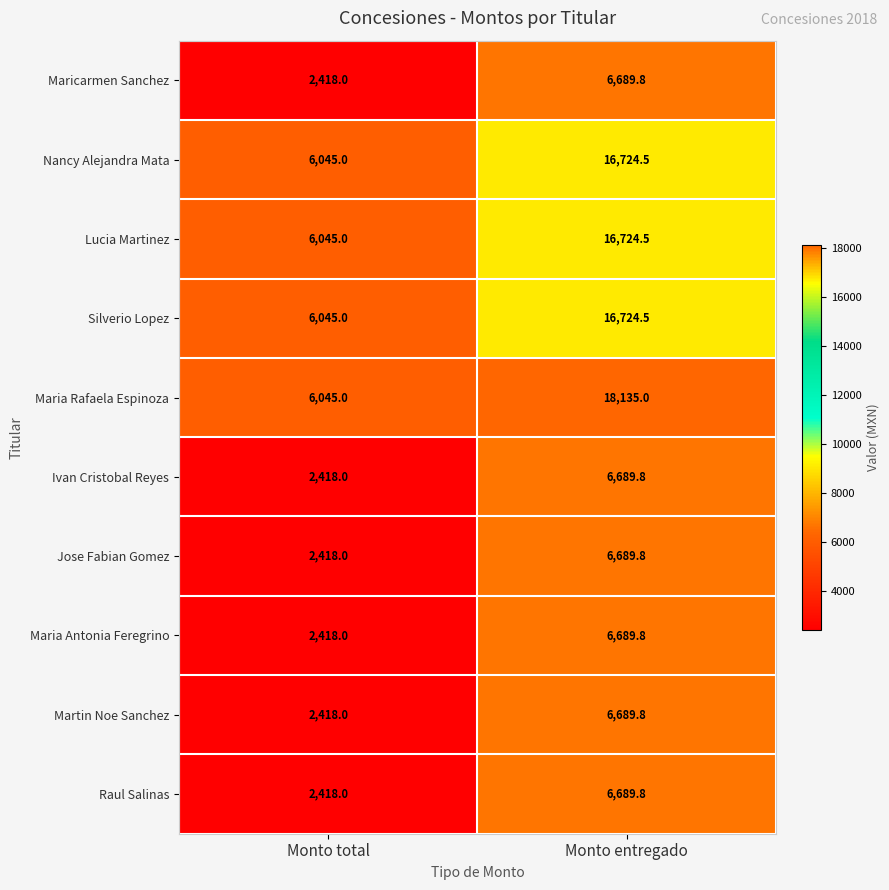

Reading left to right, list all the values displayed in this chart.

Maricarmen Sanchez: Monto total=2418.0	Monto entregado=6689.8
Nancy Alejandra Mata: Monto total=6045.0	Monto entregado=16724.5
Lucia Martinez: Monto total=6045.0	Monto entregado=16724.5
Silverio Lopez: Monto total=6045.0	Monto entregado=16724.5
Maria Rafaela Espinoza: Monto total=6045.0	Monto entregado=18135.0
Ivan Cristobal Reyes: Monto total=2418.0	Monto entregado=6689.8
Jose Fabian Gomez: Monto total=2418.0	Monto entregado=6689.8
Maria Antonia Feregrino: Monto total=2418.0	Monto entregado=6689.8
Martin Noe Sanchez: Monto total=2418.0	Monto entregado=6689.8
Raul Salinas: Monto total=2418.0	Monto entregado=6689.8